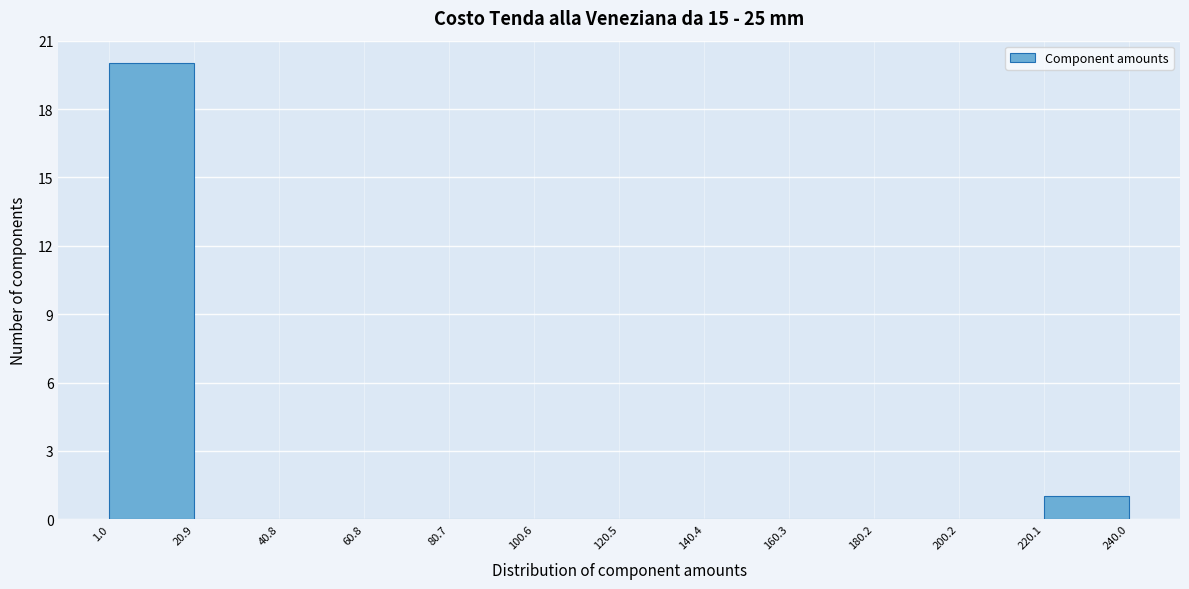

Reading left to right, transcribe this chart: for each bar, give the range it covers on the x-axis and its height. The values are not printed on the chart, so give them approximately, as read against the axis.

1.0 to 20.9: 20
20.9 to 40.8: 0
40.8 to 60.8: 0
60.8 to 80.7: 0
80.7 to 100.6: 0
100.6 to 120.5: 0
120.5 to 140.4: 0
140.4 to 160.3: 0
160.3 to 180.2: 0
180.2 to 200.2: 0
200.2 to 220.1: 0
220.1 to 240.0: 1